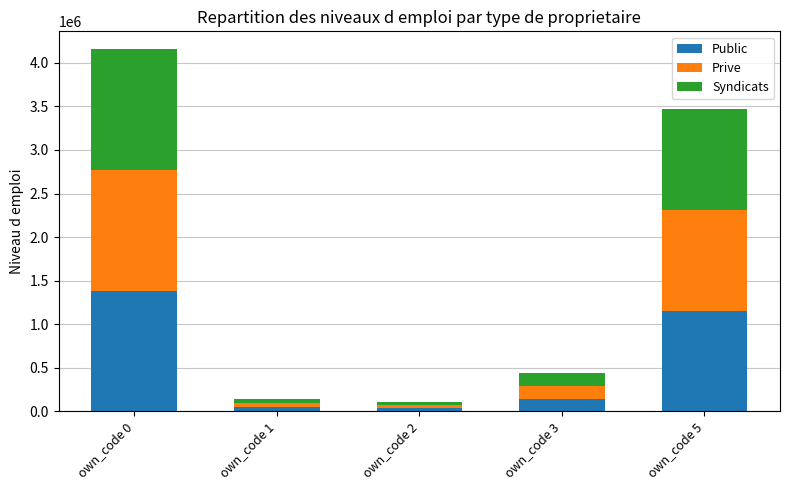

At which category is the sum across all series the highest?

own_code 0